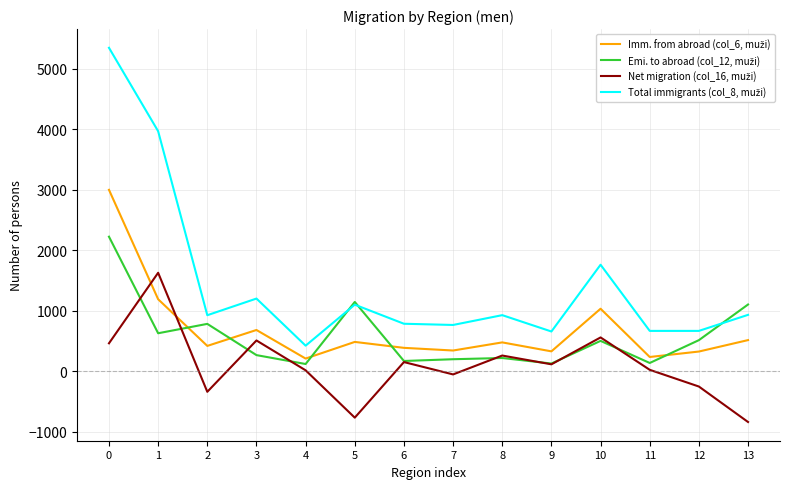

At how many categories does at least one series exceed 4536?

1